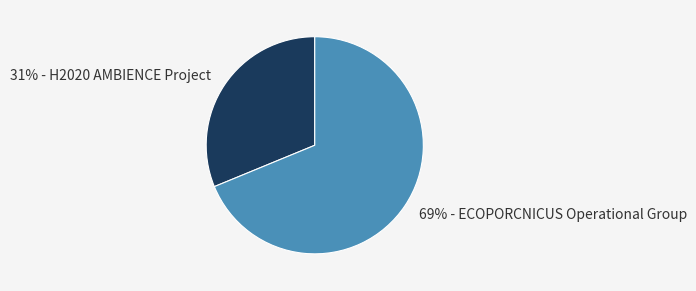

Is there any slice that represents more than half of the pie?

Yes